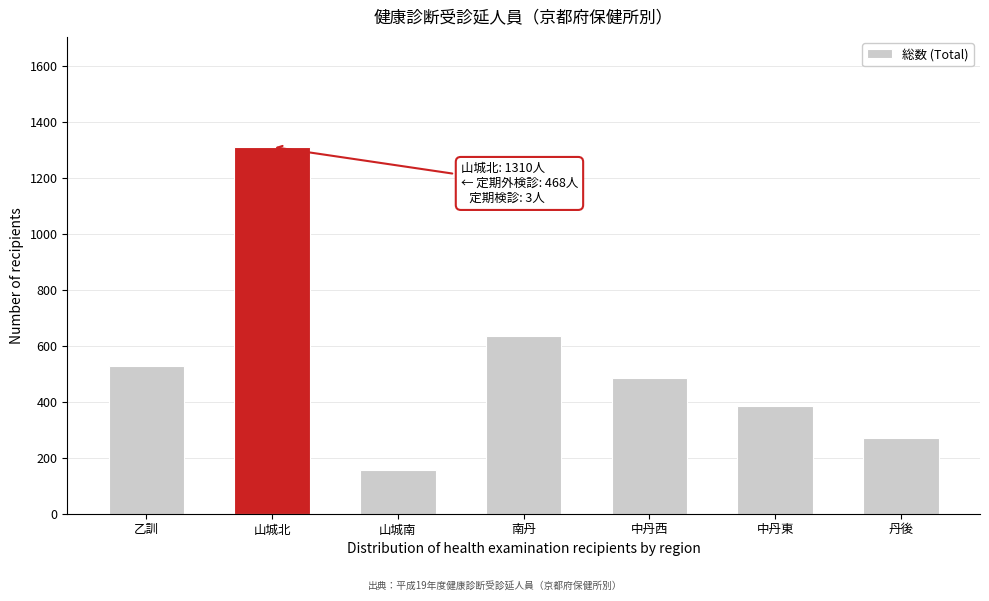

Reading right to left, transcribe all the data shown in this chart.

丹後=272	中丹東=385	中丹西=483	南丹=634	山城南=156	山城北=1310	乙訓=527